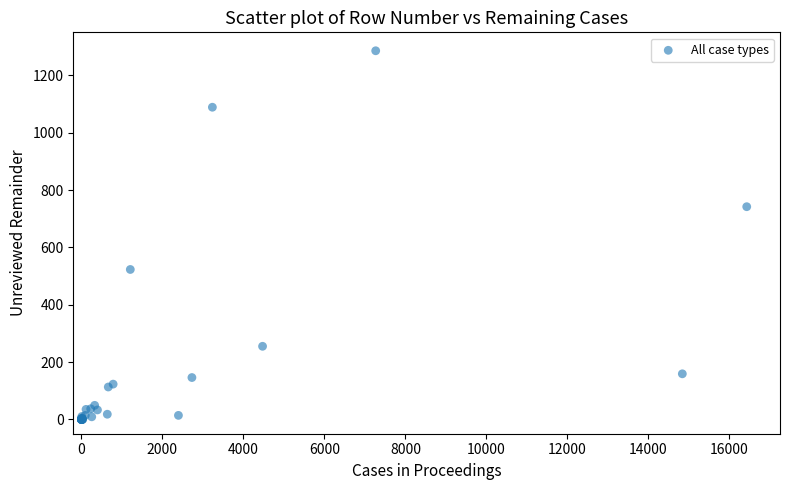

What Y value in the scatter plot is closest to 643?

742